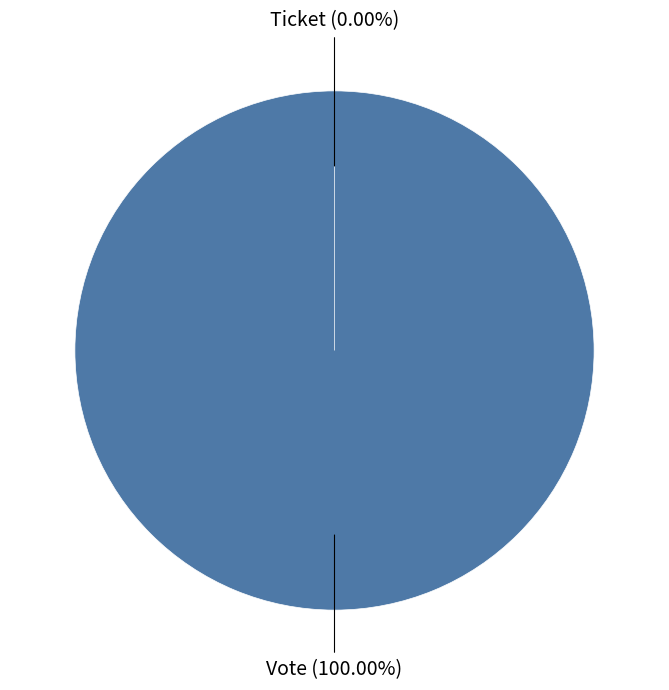

Is it true that Vote is 100% of the pie?

True